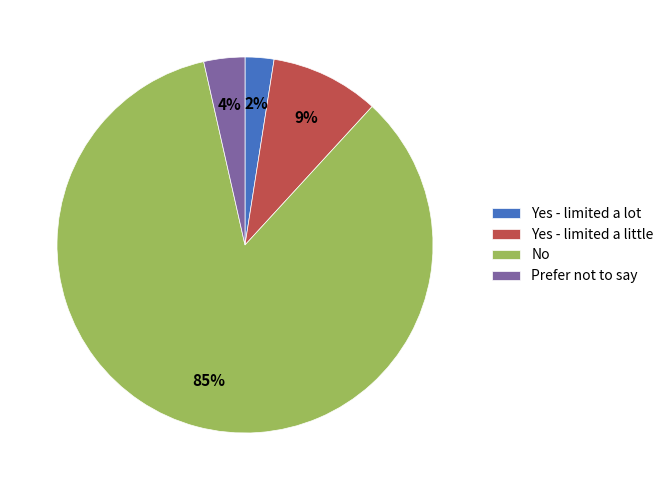

Between Yes - limited a lot and Yes - limited a little, which is larger?

Yes - limited a little